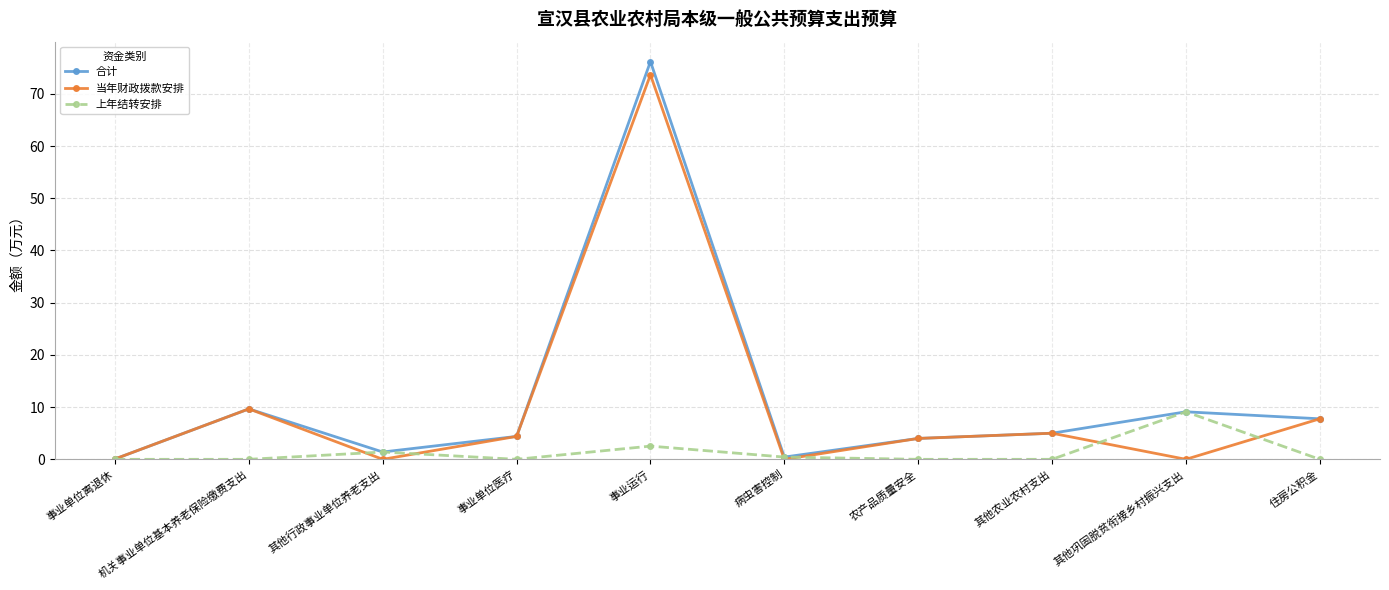

Where is 上年结转安排 nearest to the value 4?

事业运行